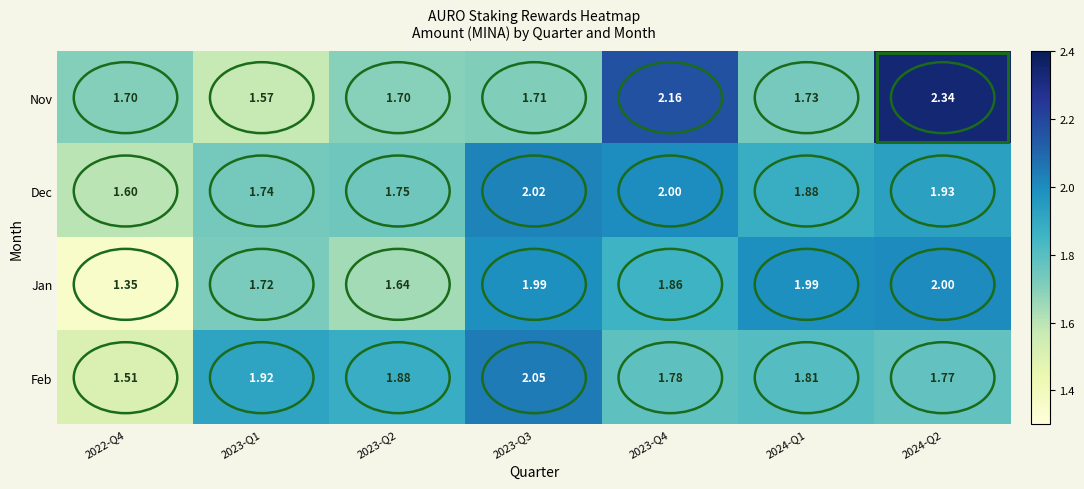

Which series changed the most between 2023-Q1 and 2024-Q1?

Jan